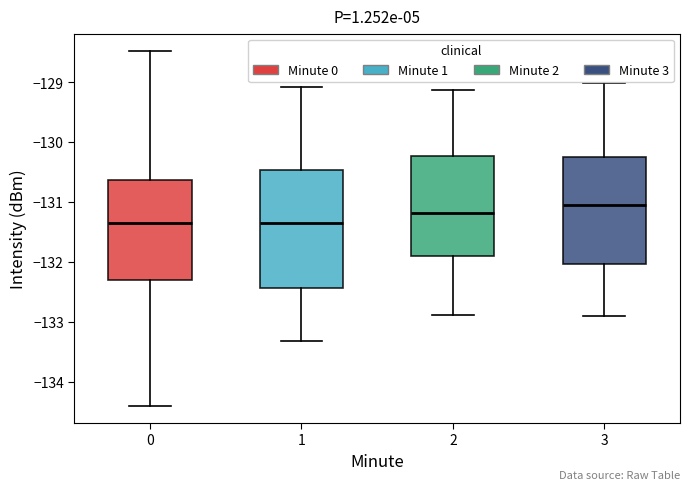

Reading left to right, transcribe this box plot: for each box, give where its median line is, the range the box spans, and where its two whiskers end, as read against the y-axis. The values are not printed on the chart, so give them approximately, as read against the axis.

0: median -131.3, box -132.3 to -130.6, whiskers -134.4 to -128.5
1: median -131.4, box -132.4 to -130.5, whiskers -133.3 to -129.1
2: median -131.2, box -131.9 to -130.2, whiskers -132.9 to -129.1
3: median -131.0, box -132.0 to -130.3, whiskers -132.9 to -129.0